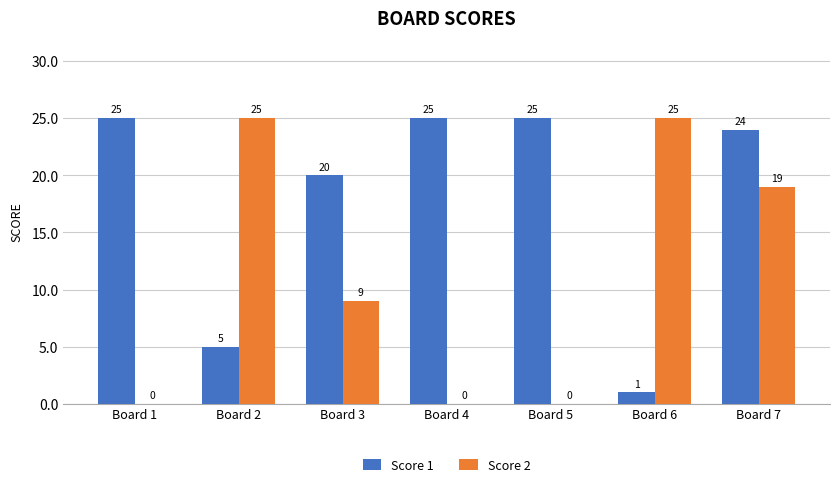

Which series has the widest spread of values?

Score 2